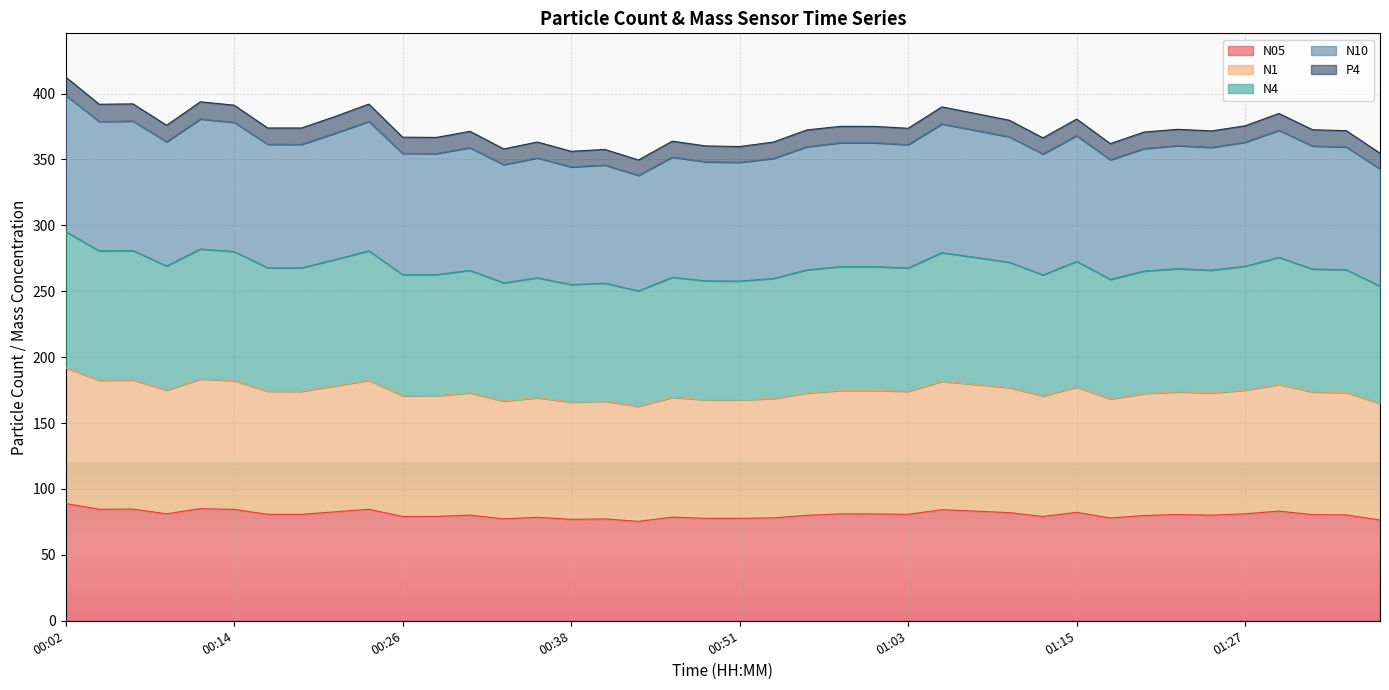

At which category does N10 reach its first local valley?

00:04